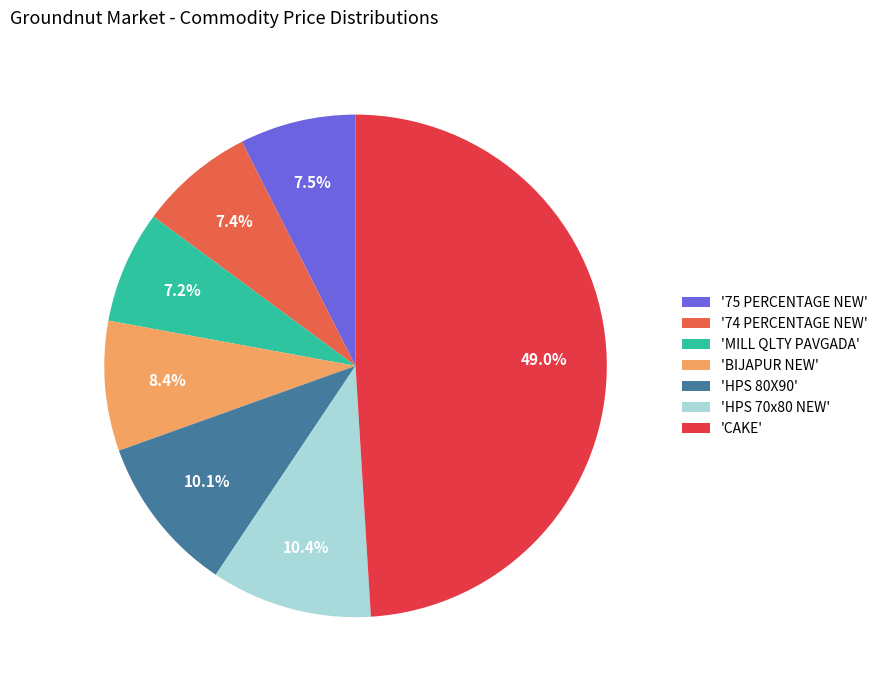

Which slice is the largest?

'CAKE'